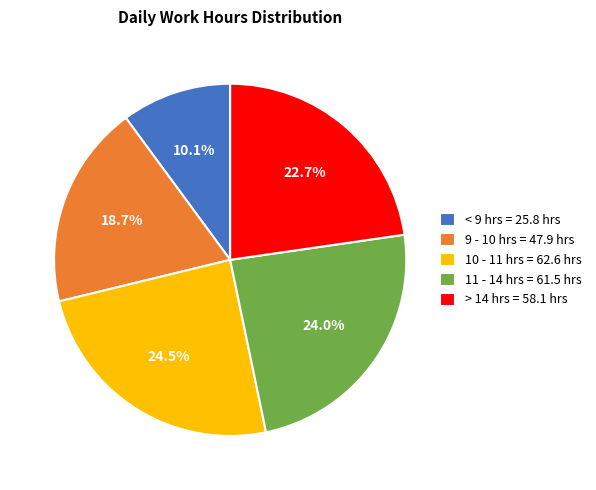

Is there any slice that represents more than half of the pie?

No